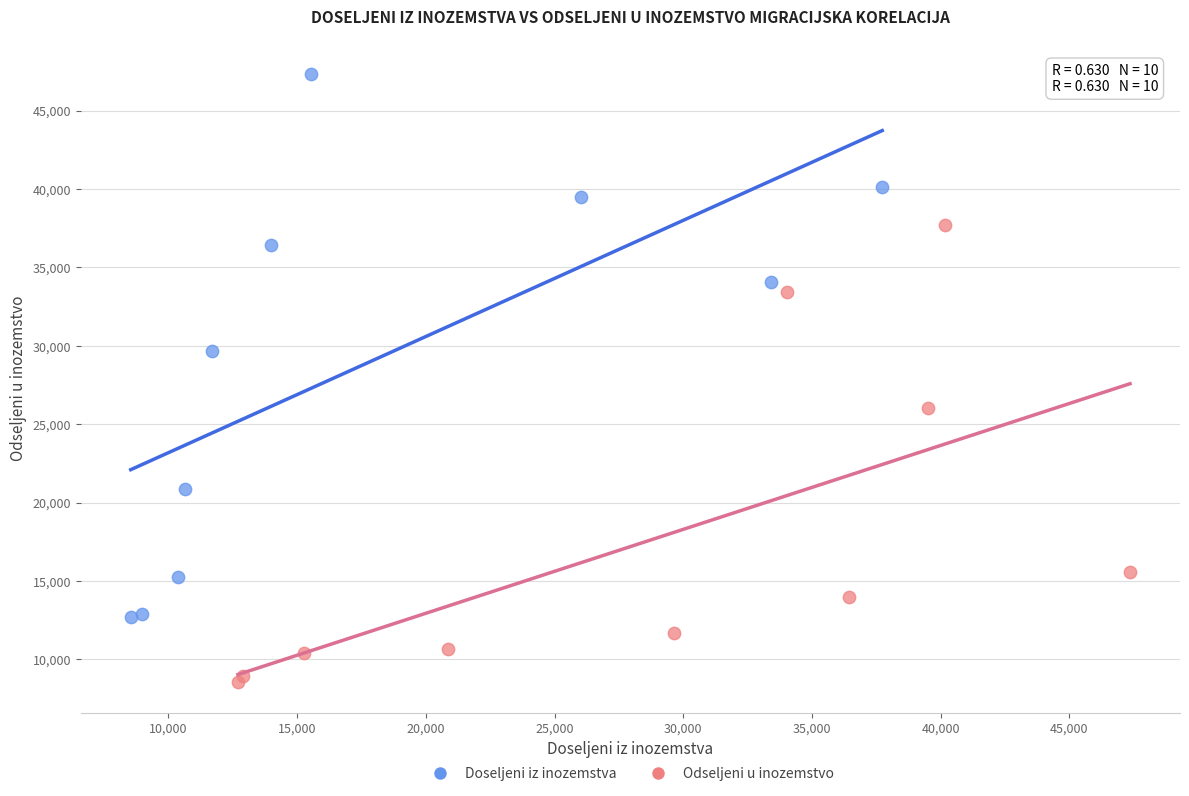

Which series reaches the minimum Y coordinate?

Odseljeni u inozemstvo